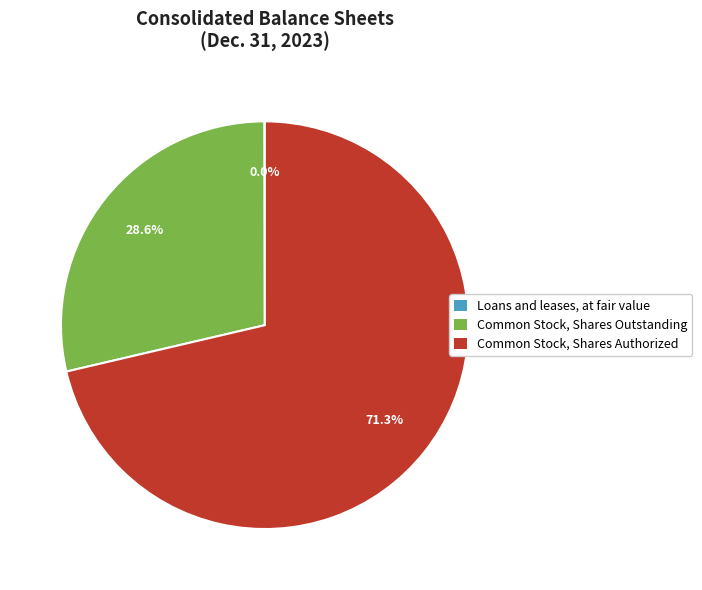

Between Common Stock, Shares Outstanding and Common Stock, Shares Authorized, which is larger?

Common Stock, Shares Authorized